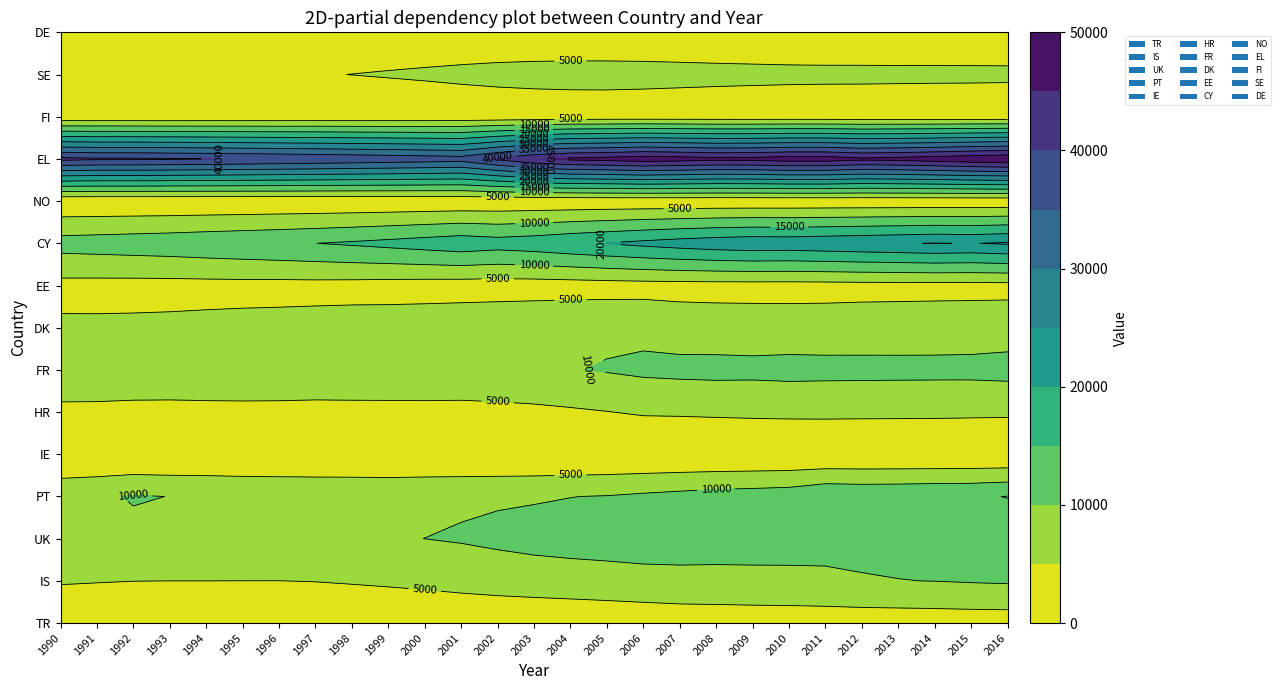

What is the difference between the maximum and second lowest values in the CY series?

13242